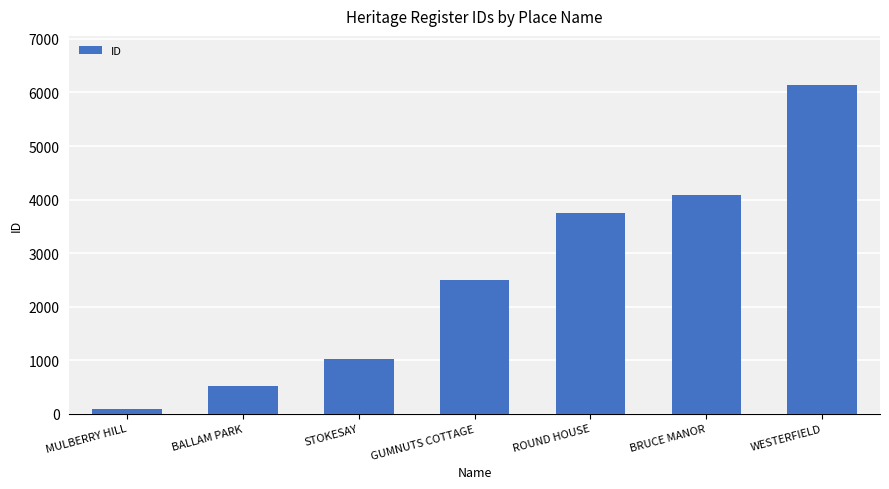

The value at GUMNUTS COTTAGE is 2493. True or false?

True